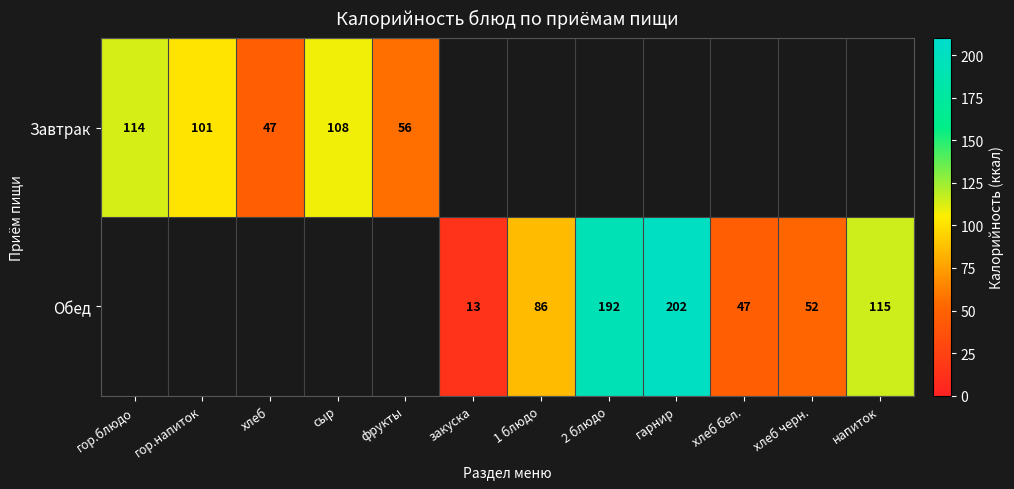

Is the value of Завтрак at фрукты greater than the value of Обед at гарнир?

No